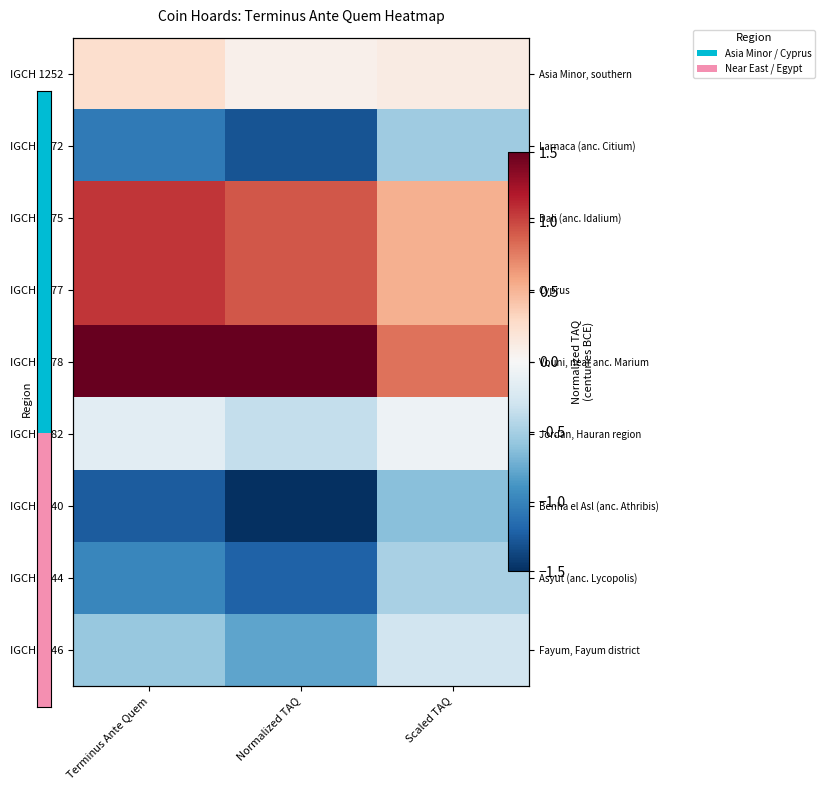

What is the difference between the IGCH 1646 values at Normalized TAQ and Scaled TAQ?

0.5